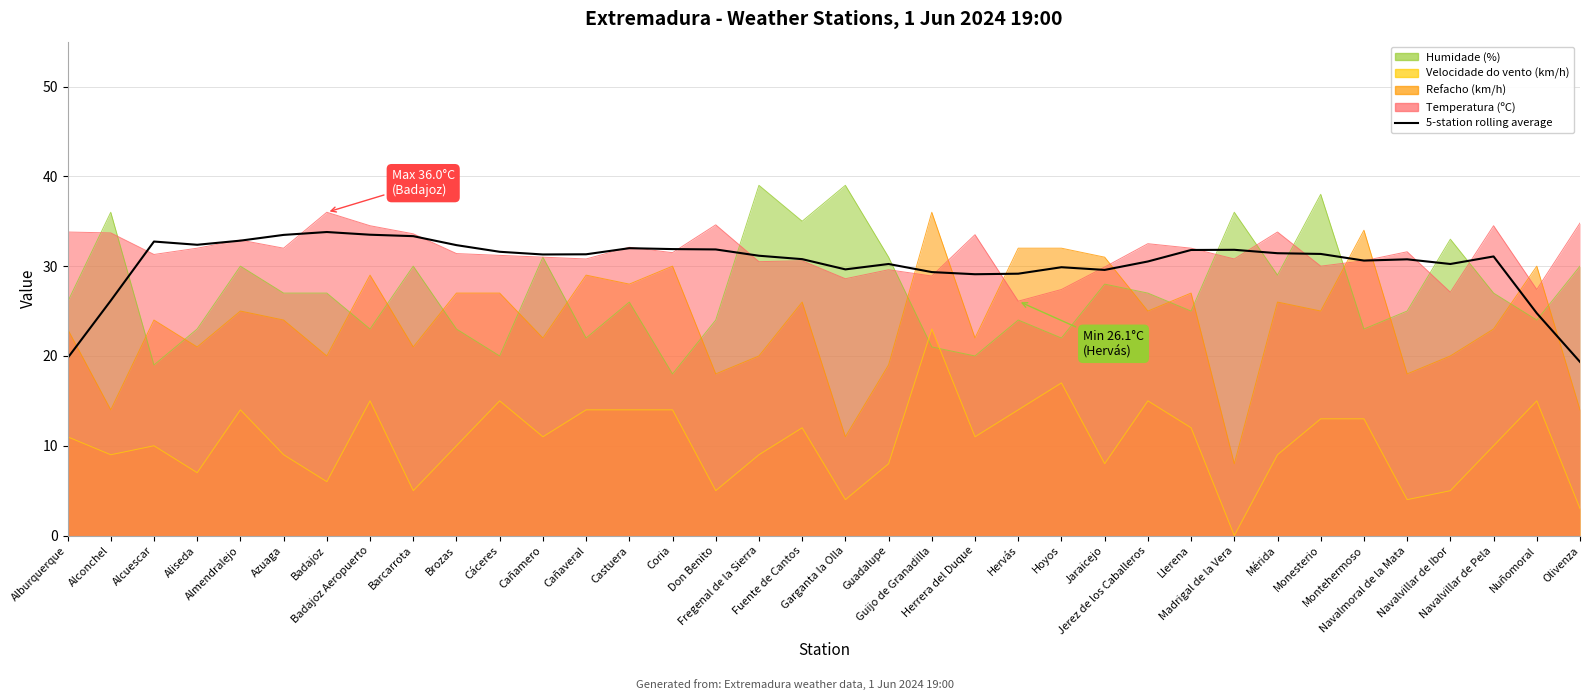

How many interior local peaks (higher than both neighbors) does the data have?

8